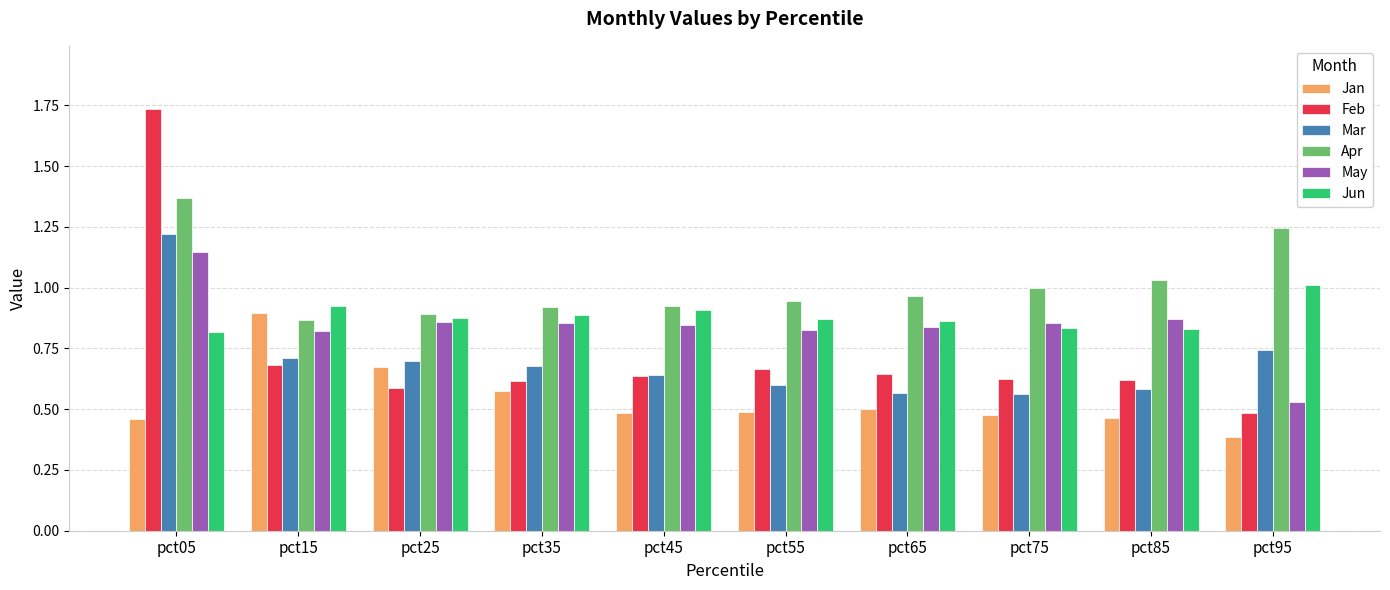

Which series has the widest spread of values?

Feb